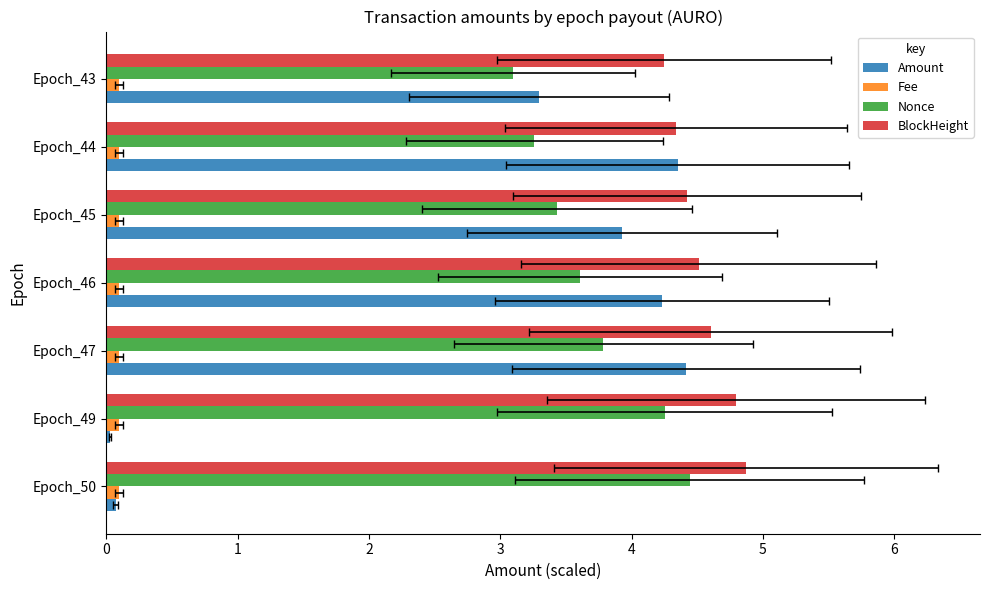

What are all the series names shown in the legend?

Amount, Fee, Nonce, BlockHeight